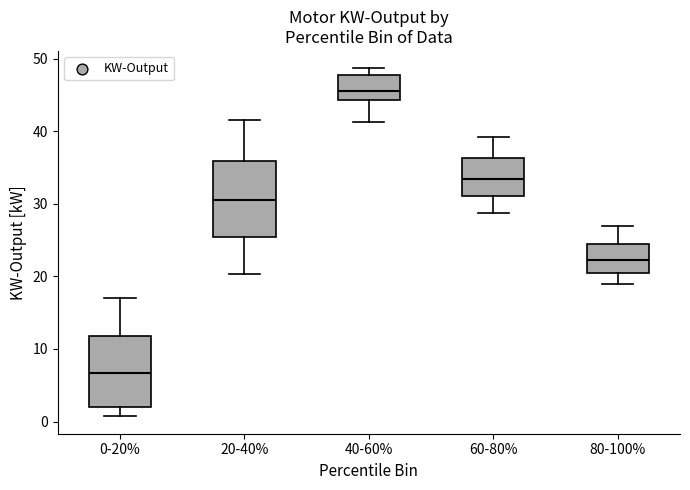

Where does the median line of the box for 40-60% sit on the y-axis? The values are not printed on the chart, so give them approximately, as read against the axis.

46